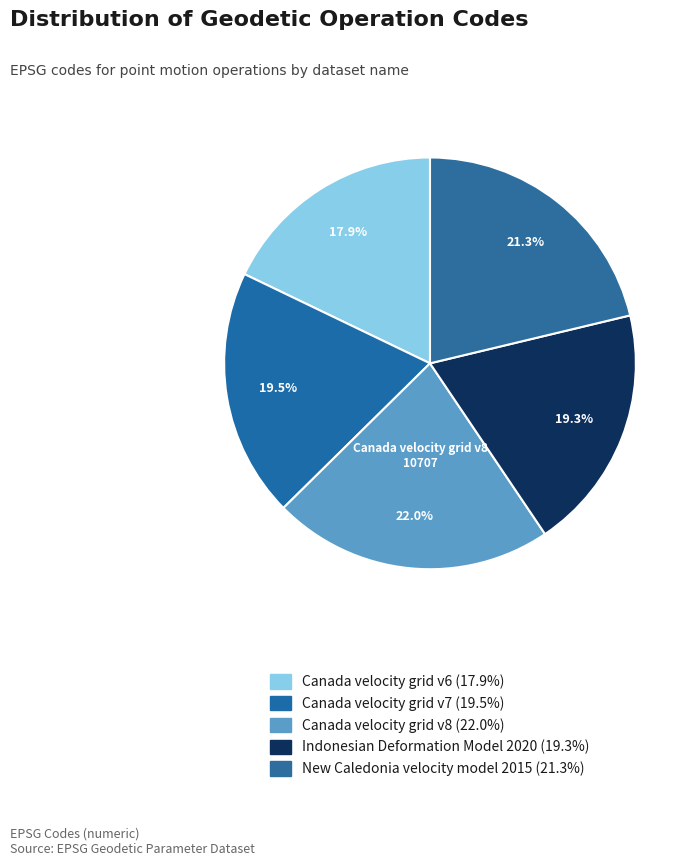

To the nearest percent, what is the average slice percentage?

20%